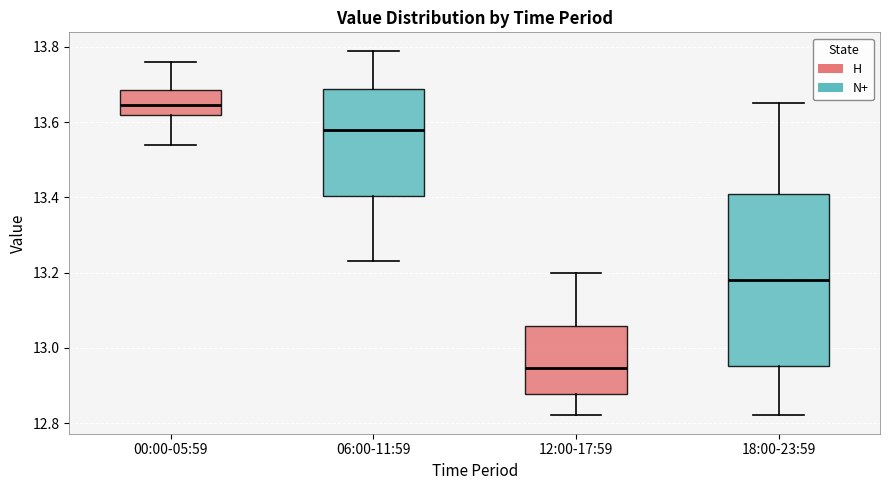

Comparing the boxes themselves (not the whiskers), which one is the tallest?

18:00-23:59